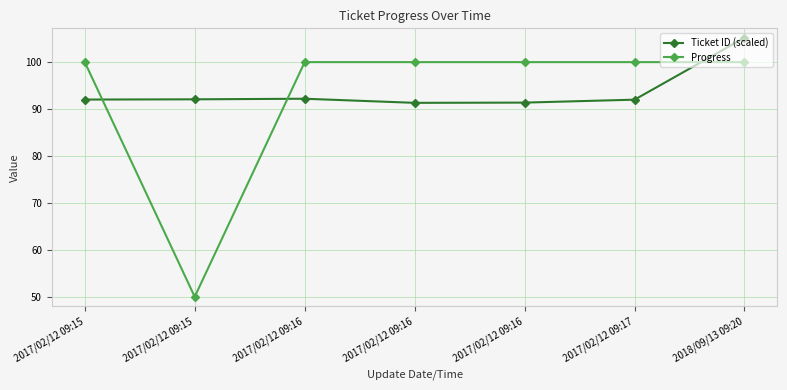

How many distinct data groups are displayed?

2